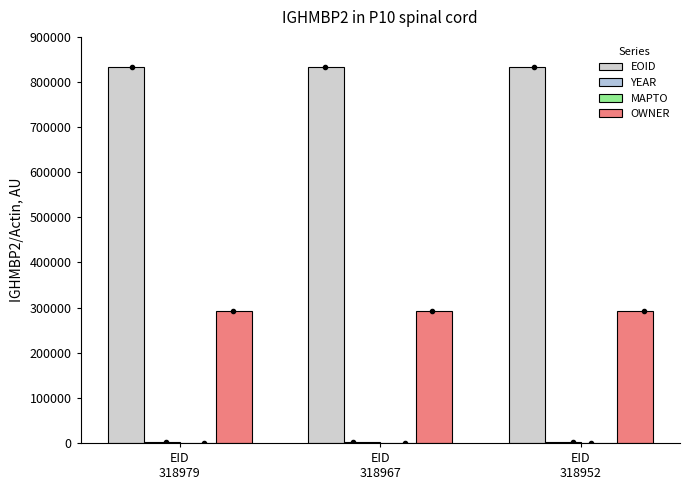

At how many categories does at least one series exceed 42334?

3